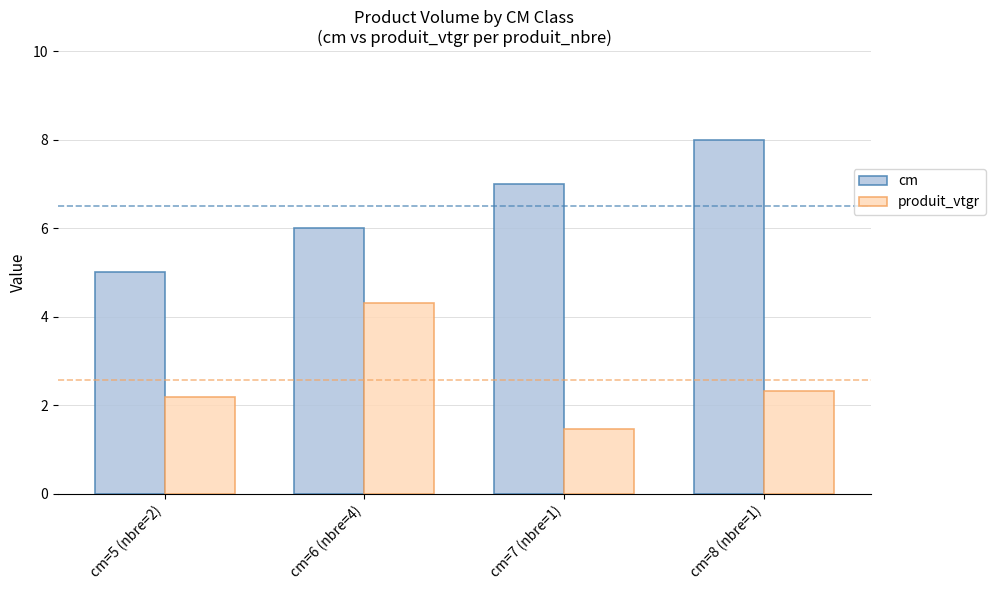

What are all the series names shown in the legend?

cm, produit_vtgr